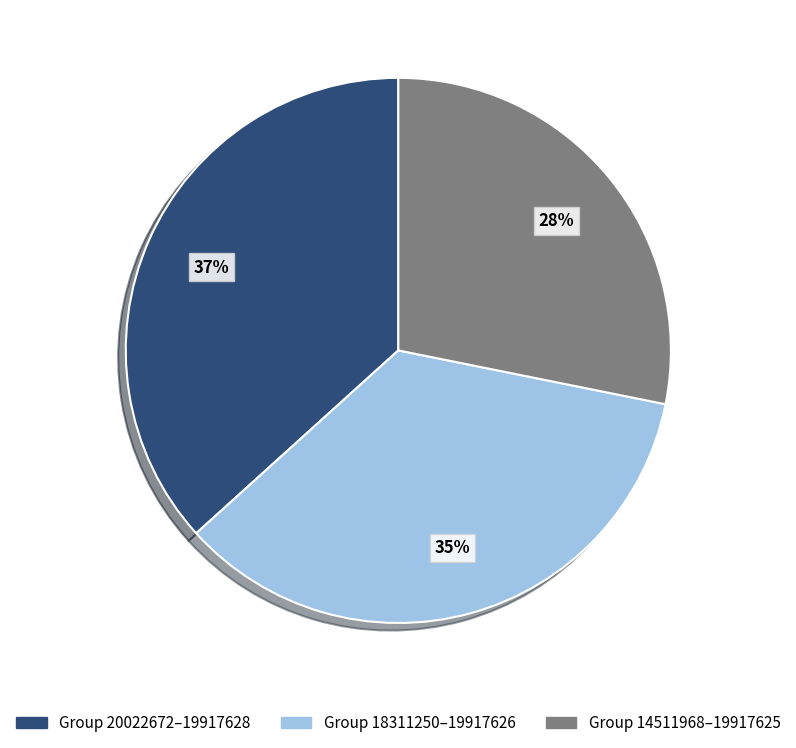

To the nearest percent, what is the difference between the largest and smallest slice percentages?

9%